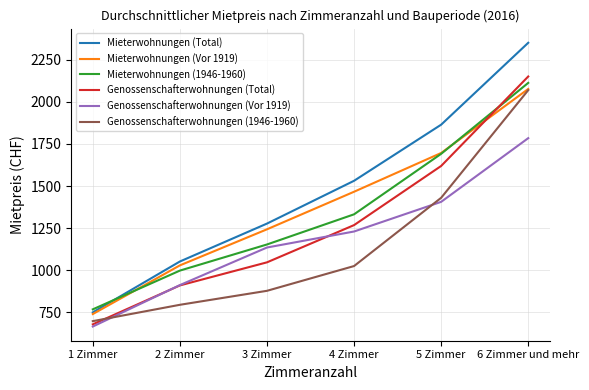

True or false: Genossenschafterwohnungen (Total) and Mieterwohnungen (1946-1960) cross at least once.

True